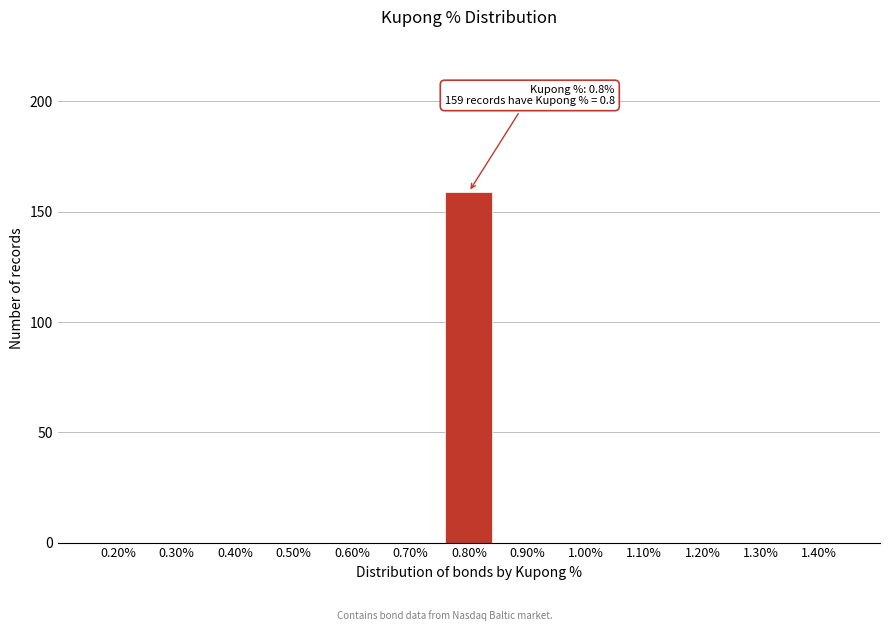

Reading left to right, extract all data points from this chart.

0.20%=0	0.30%=0	0.40%=0	0.50%=0	0.60%=0	0.70%=0	0.80%=159	0.90%=0	1.00%=0	1.10%=0	1.20%=0	1.30%=0	1.40%=0